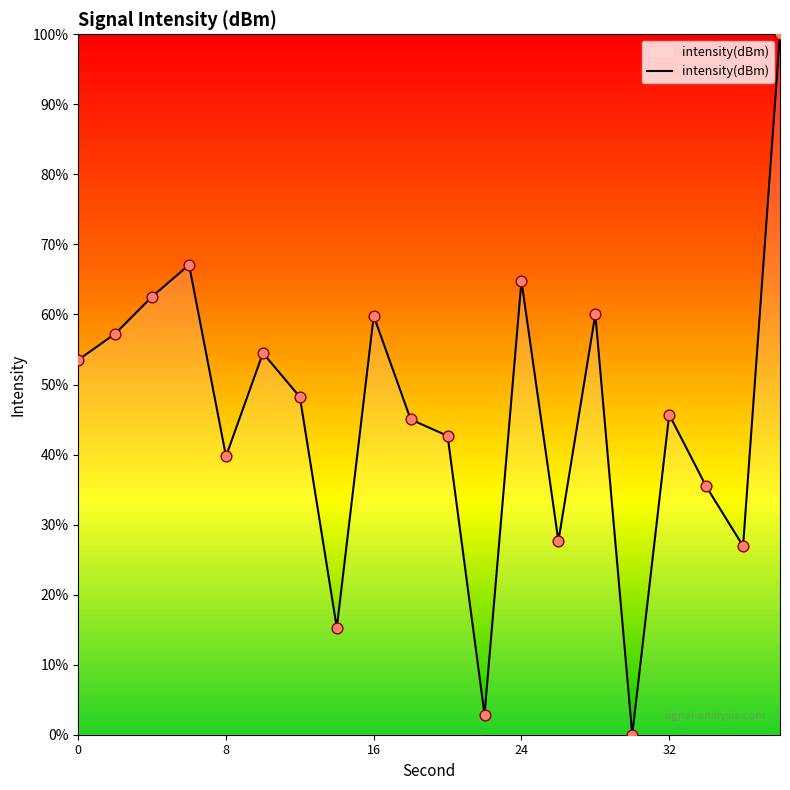

What is the greatest value displayed?

100.0